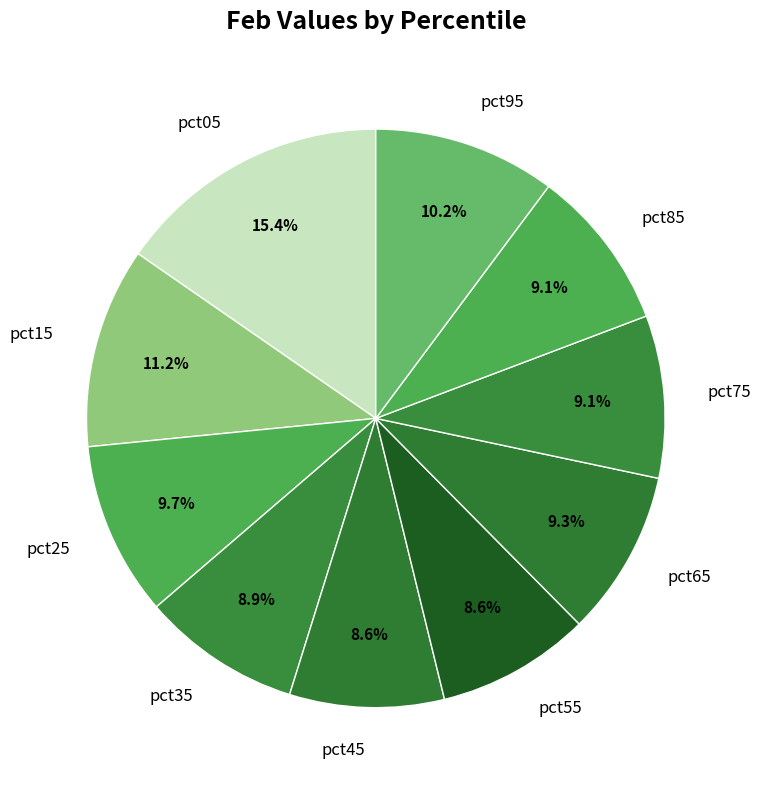

How much of the chart is everything except pct85?

90.9%